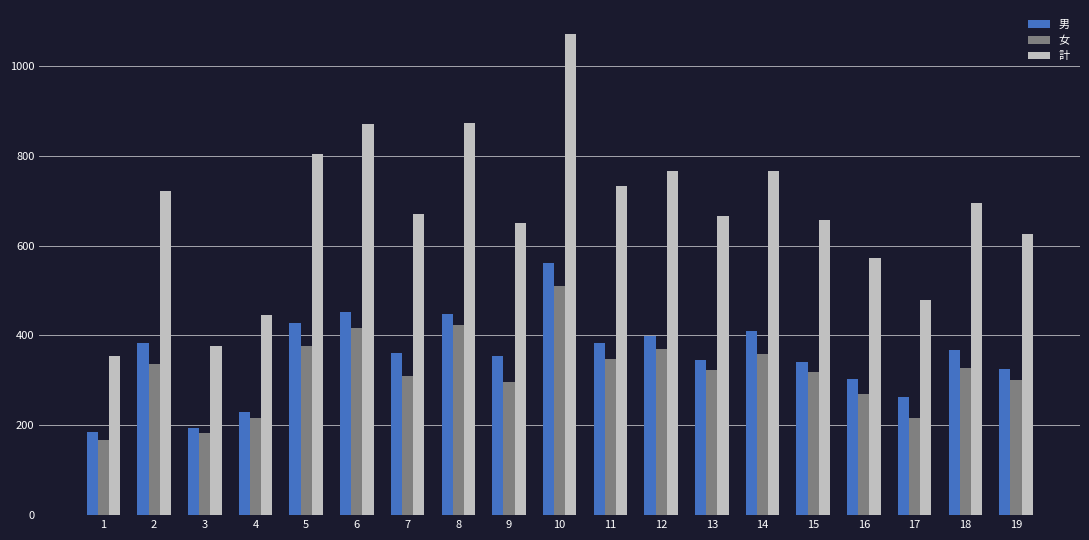

The 男 series shows 428 at 5. True or false?

True